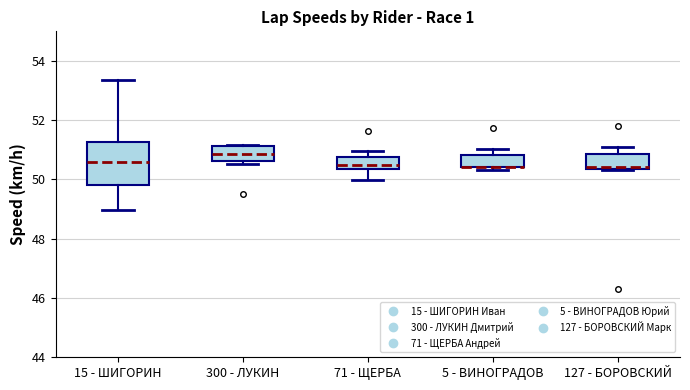

Reading left to right, transcribe this box plot: for each box, give where its median line is, the range the box spans, and where its two whiskers end, as read against the y-axis. The values are not printed on the chart, so give them approximately, as read against the axis.

15 - ШИГОРИН: median 50.6, box 49.8 to 51.2, whiskers 49.0 to 53.4
300 - ЛУКИН: median 50.8, box 50.6 to 51.2, whiskers 50.6 (just below the box's lower edge) to 51.2
71 - ЩЕРБА: median 50.4 (just above the box's lower edge), box 50.4 to 50.8, whiskers 50.0 to 51.0
5 - ВИНОГРАДОВ: median 50.4 (drawn on the box's lower edge), box 50.4 to 50.8, whiskers 50.4 (just below the box's lower edge) to 51.0
127 - БОРОВСКИЙ: median 50.4, box 50.4 to 50.8, whiskers 50.4 to 51.0